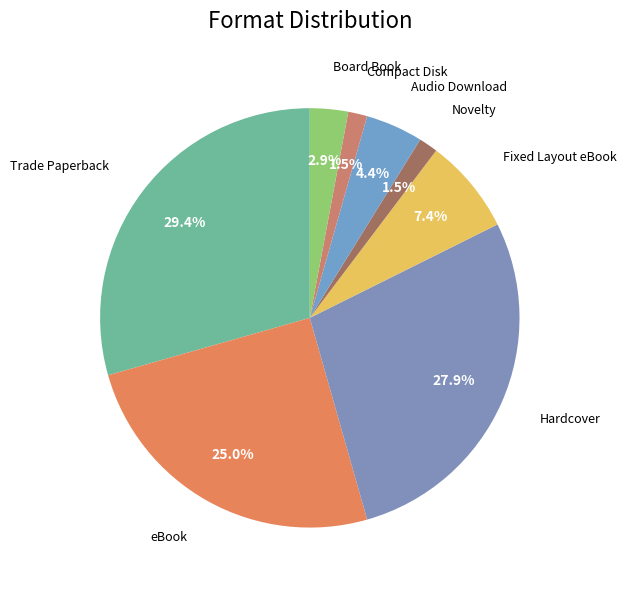

Do Trade Paperback and Novelty together represent more than half of the pie?

No